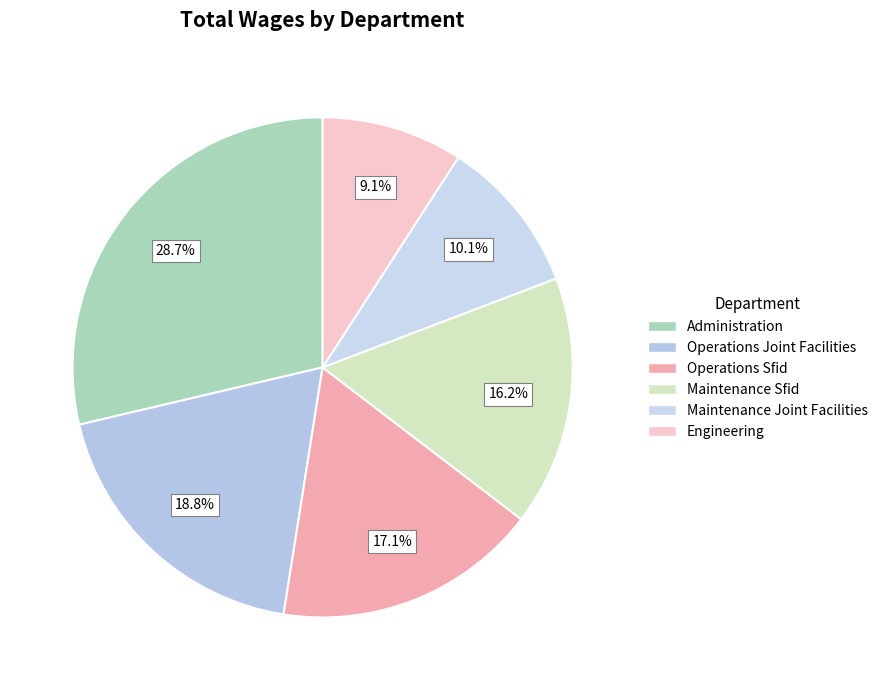

To the nearest percent, what is the difference between the Maintenance Sfid and Maintenance Joint Facilities slice percentages?

6%